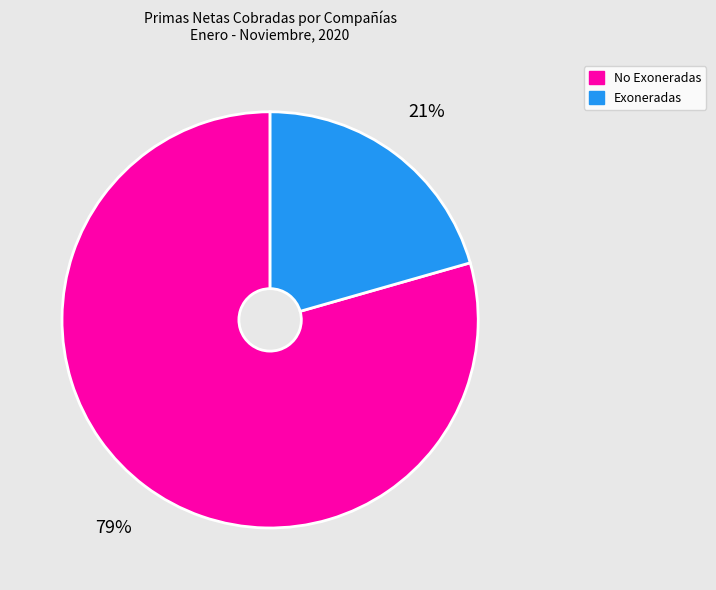

Is there any slice that represents more than half of the pie?

Yes